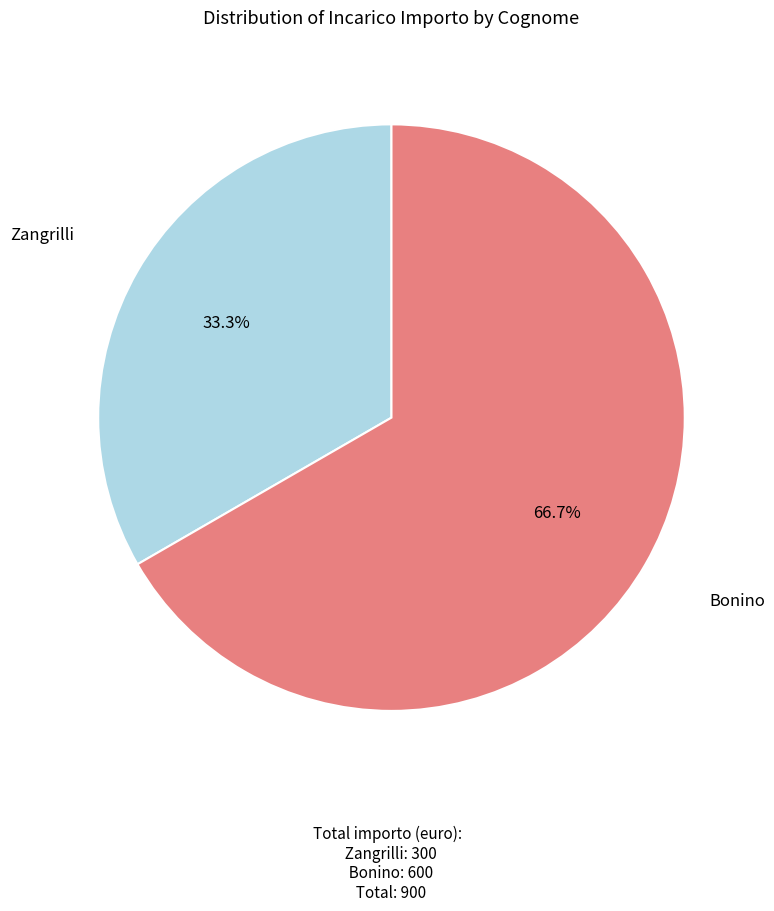

Is there a majority slice in this chart?

Yes